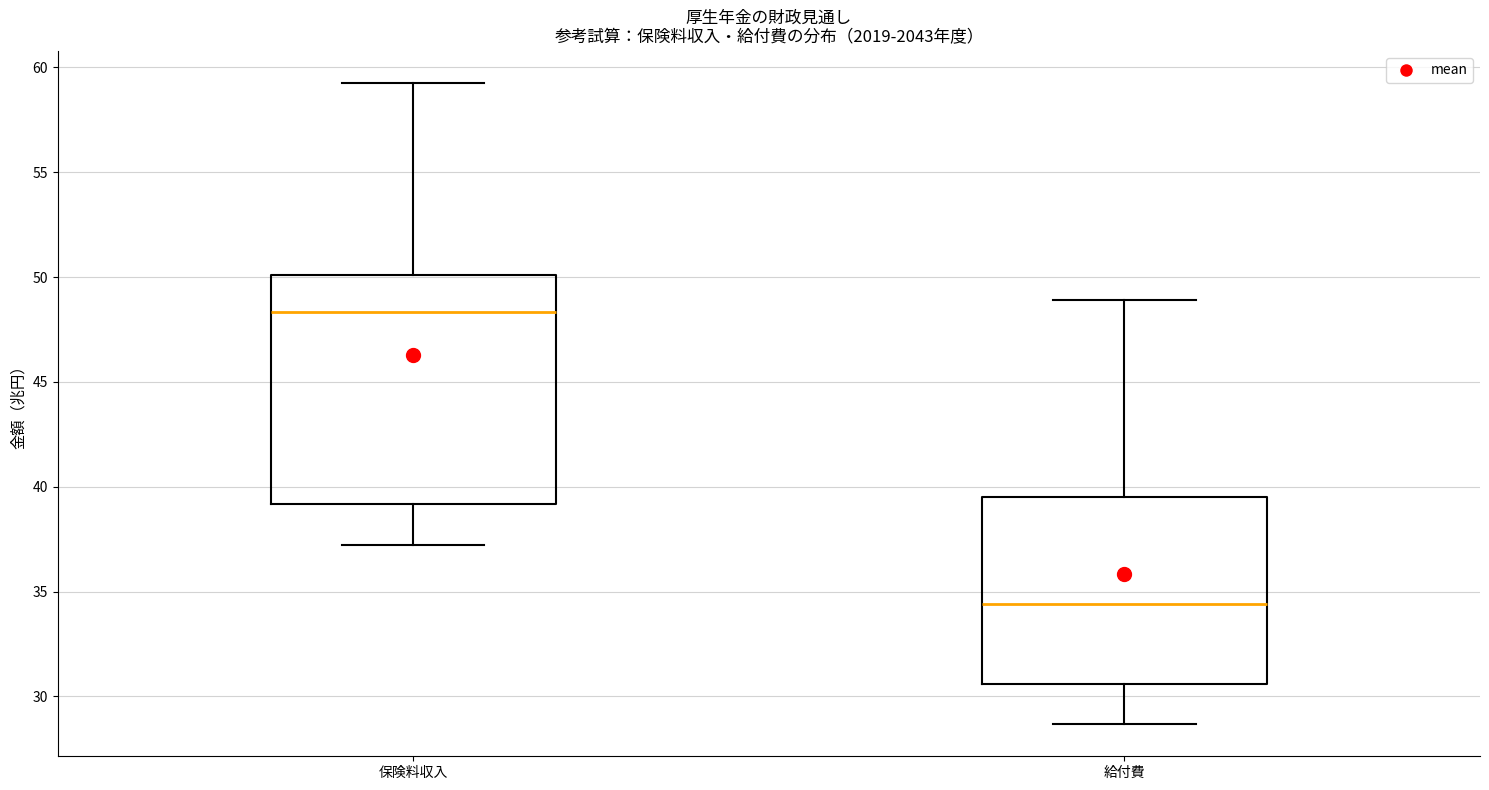

Which box is the tallest, from its lower edge to its upper edge?

保険料収入